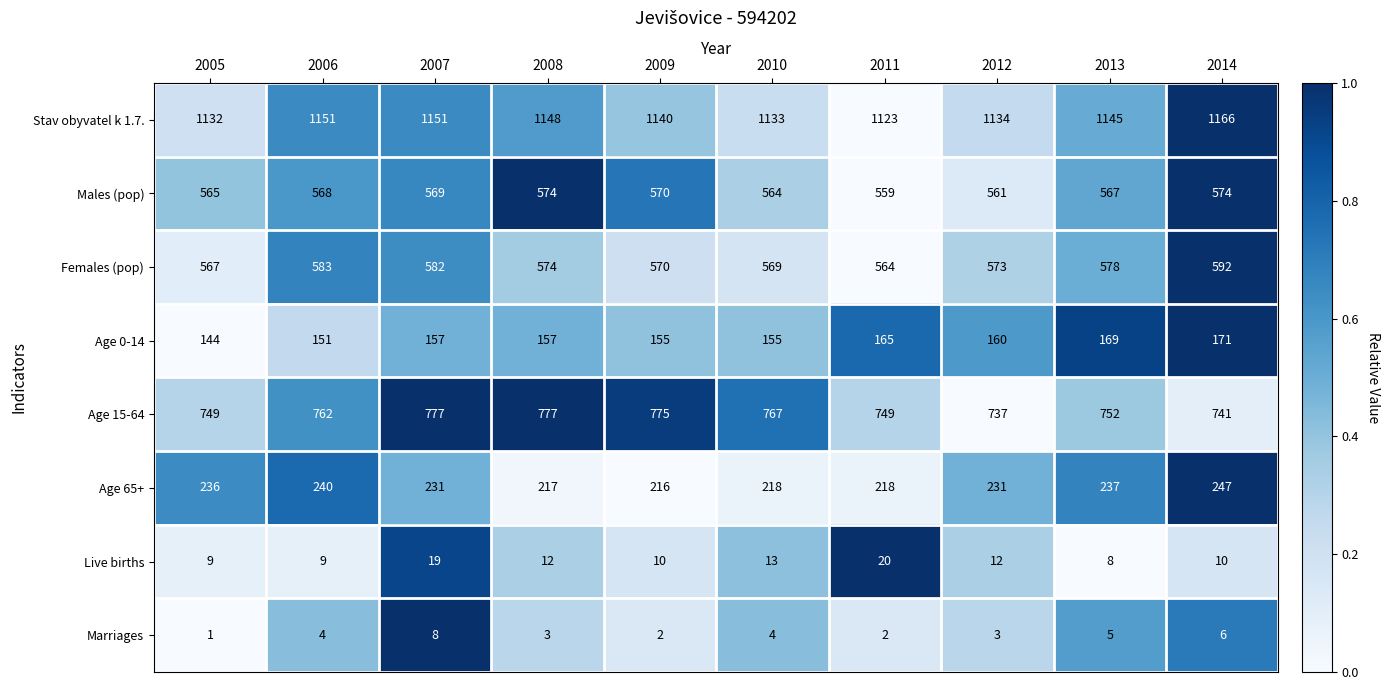

Which series changed the most between 2010 and 2012?

Age 15-64